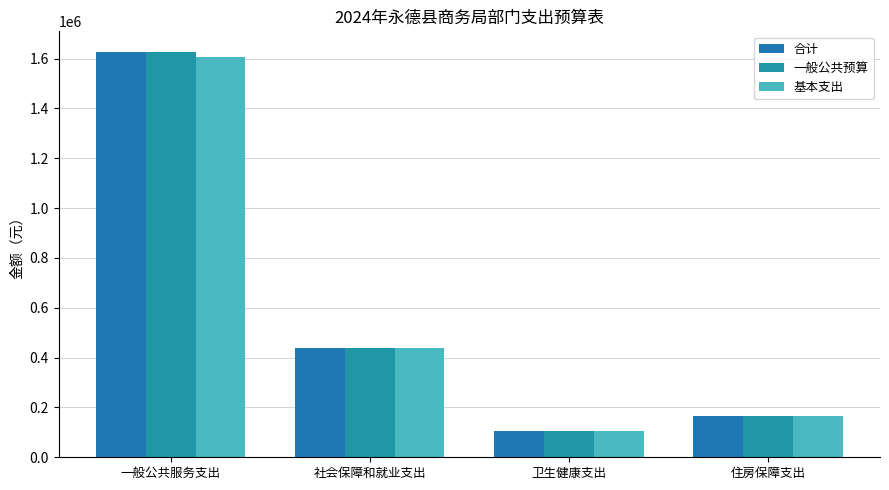

What is the value of the 基本支出 bar at the 2nd from the left?

437754.1